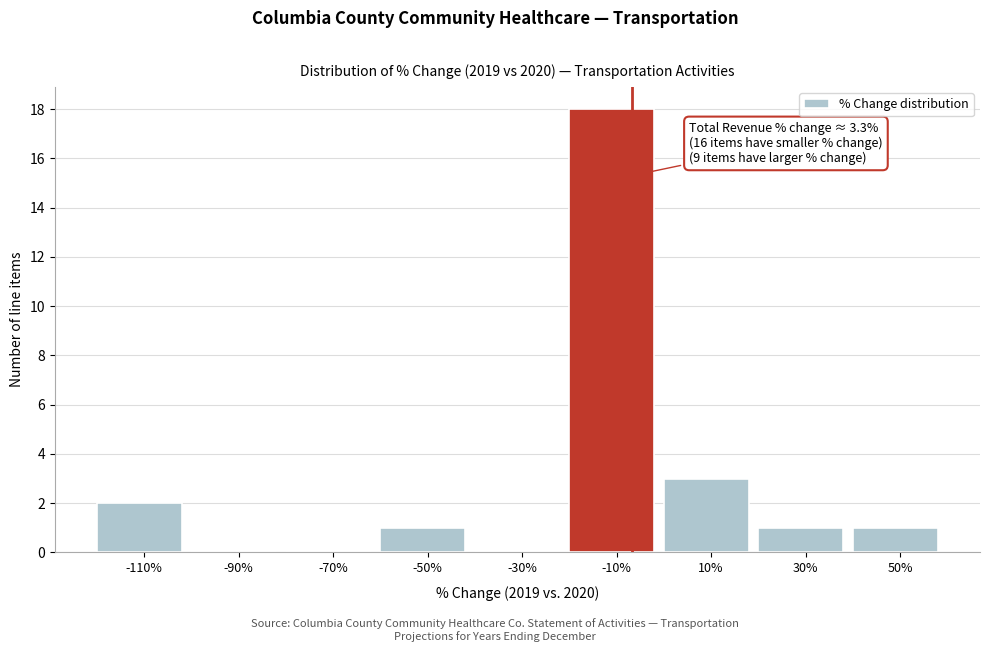

Reading left to right, what are all the values shown in this chart?

-110%=2	-90%=0	-70%=0	-50%=1	-30%=0	-10%=18	10%=3	30%=1	50%=1